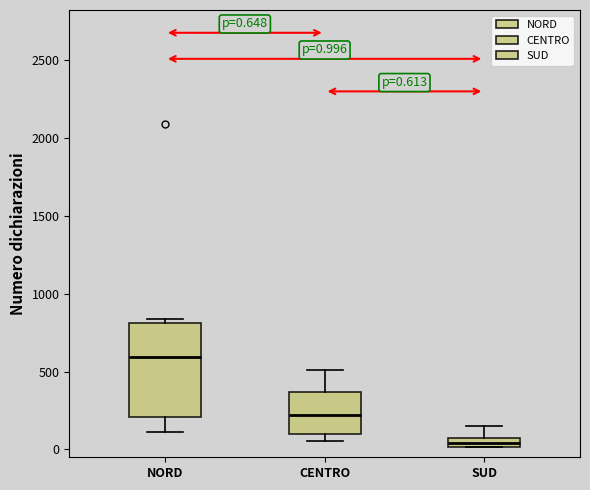

Which box has the lowest median line?

SUD